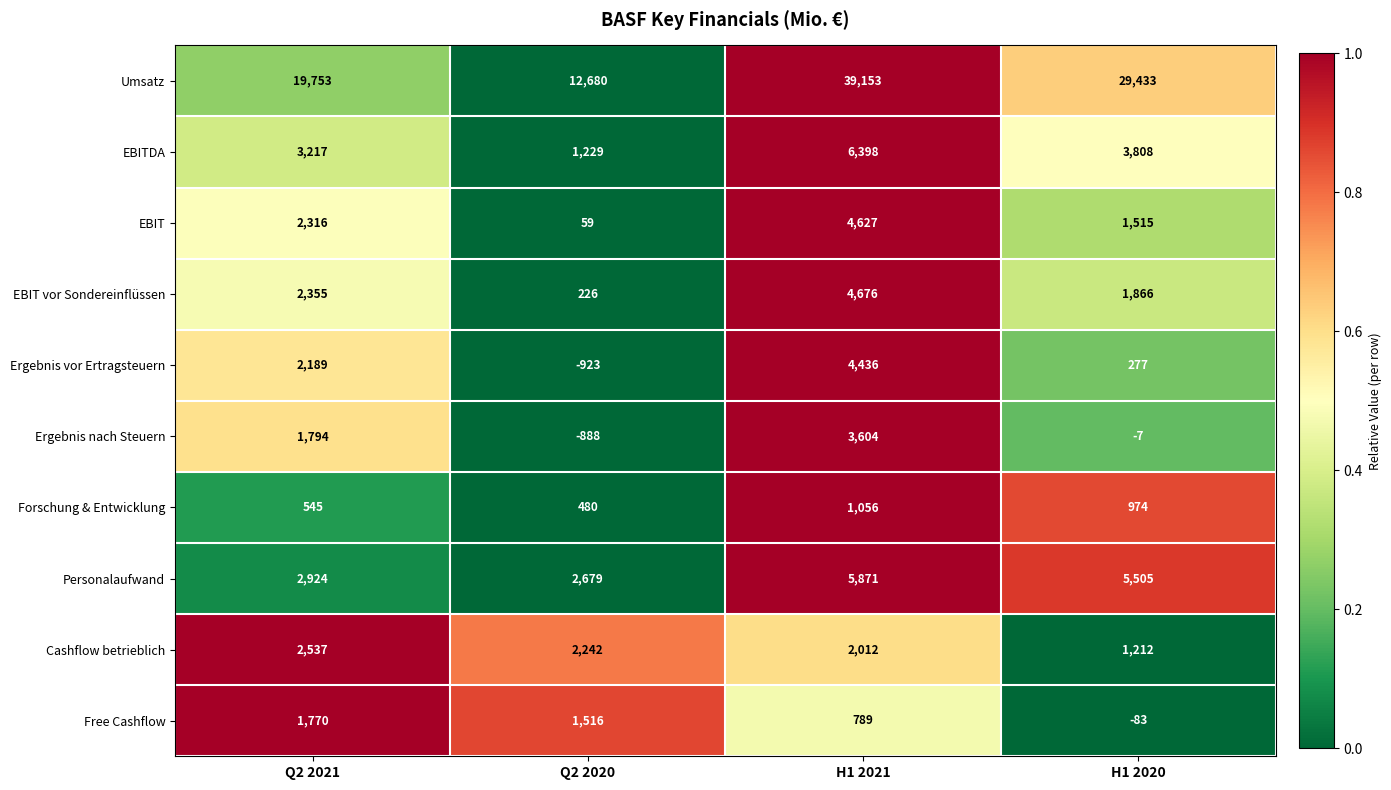

At which label does Free Cashflow first exceed 1516?

Q2 2021